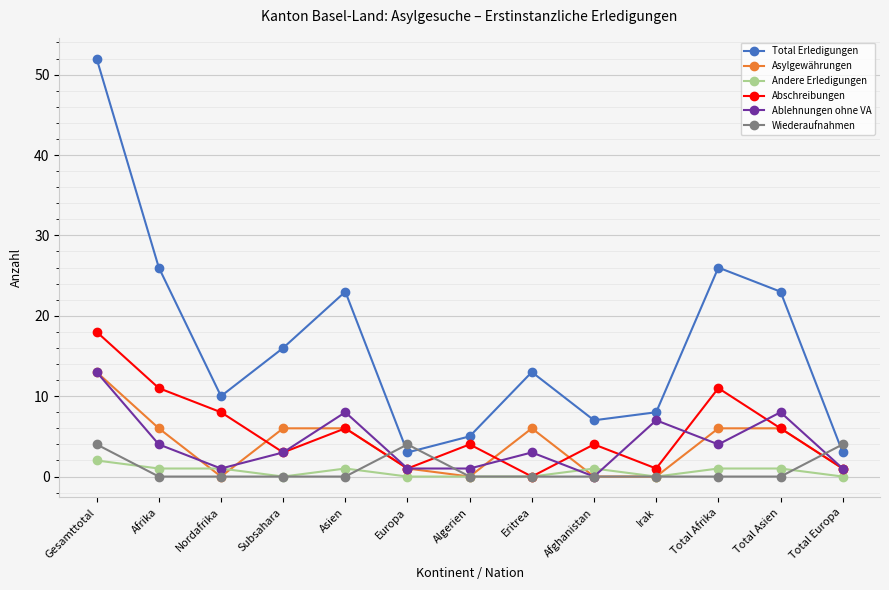

Which series has the widest spread of values?

Total Erledigungen